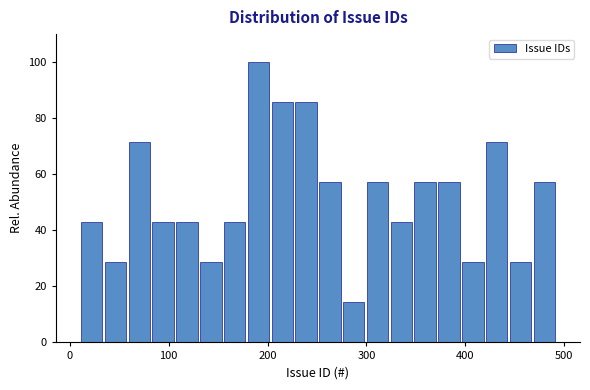

Around what value on the x-axis is the tallest bar? Give the approximate position of its centre, as read against the axis.

190